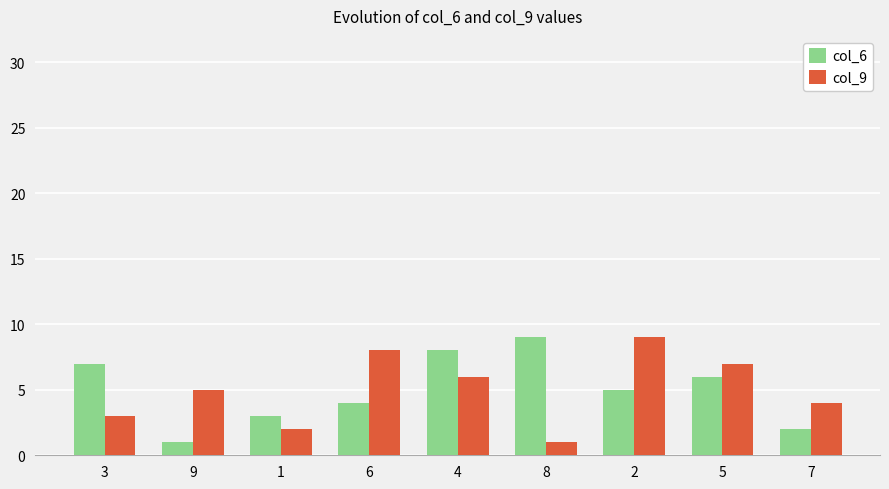

What position from the right is 8?

4